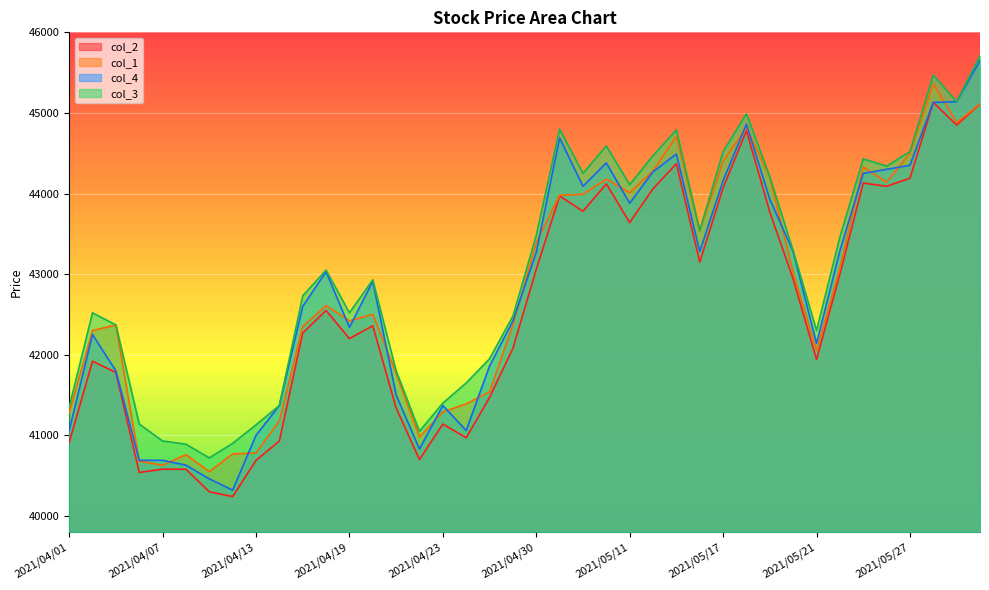

What value does the col_3 series have at 2021/05/19, to the nearest 100?

44200